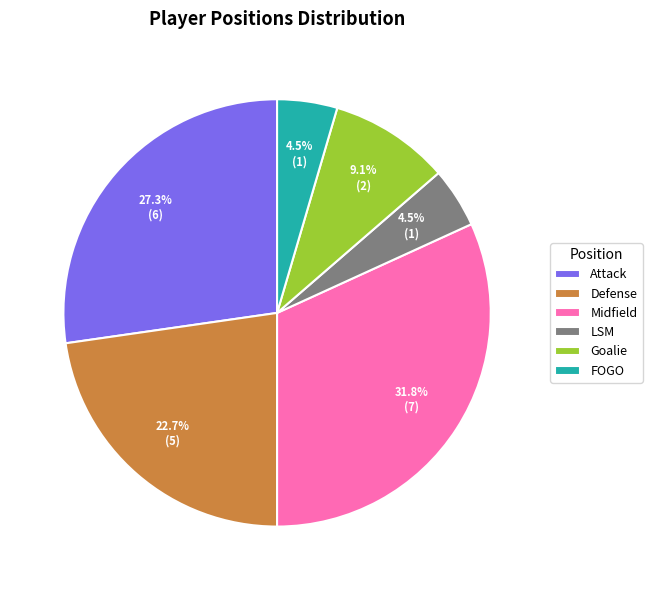

What portion of the pie excludes LSM?

95.5%